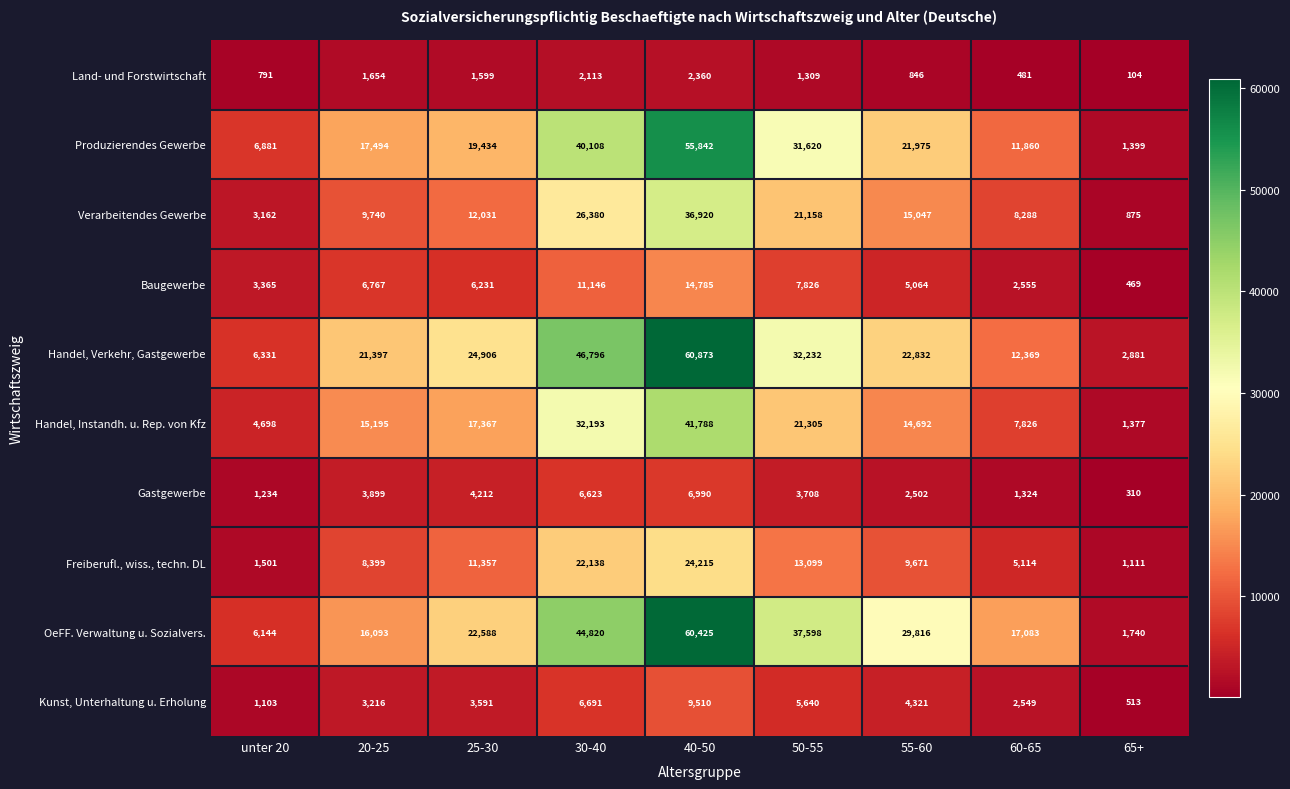

How many series are shown in this chart?

10